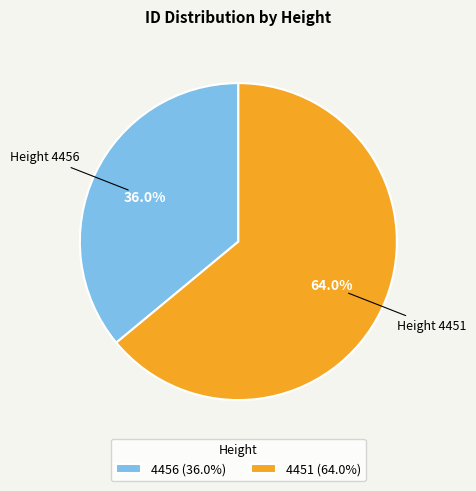

Which slice is the largest?

4451